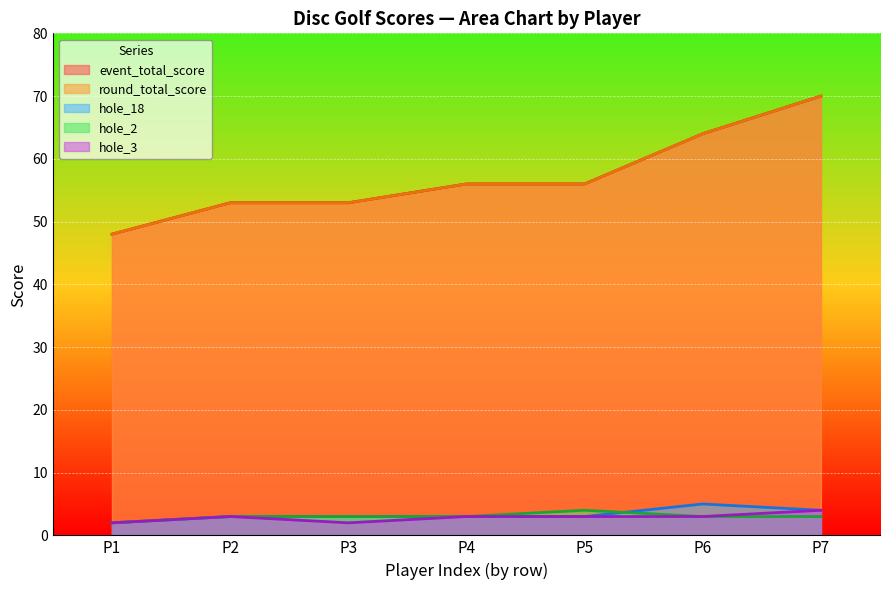

What is the sum of the hole_2 values at P1 and P3?

5